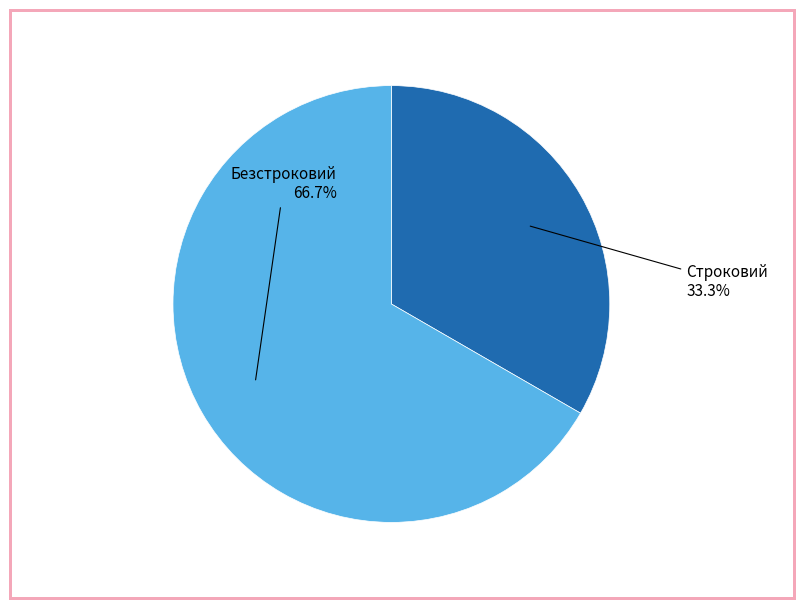

To the nearest percent, what percentage of the pie is Безстроковий?

67%